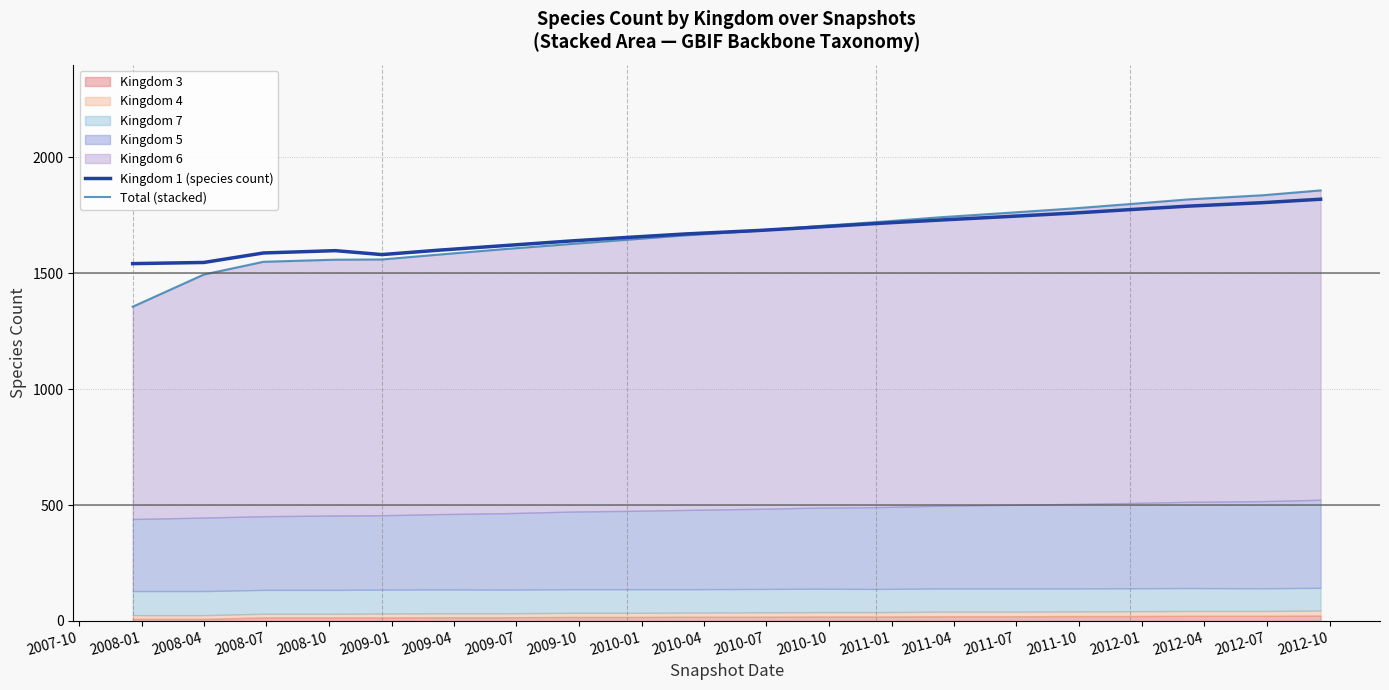

What is the maximum value for Kingdom 1 (species count)?

1820